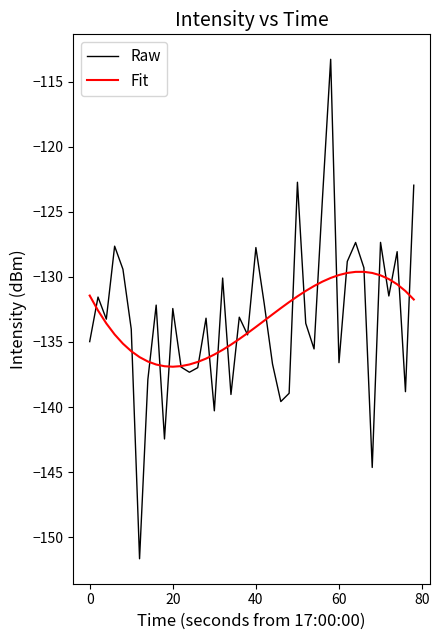

What is the difference between the maximum and second lowest values in the Raw series?

31.4